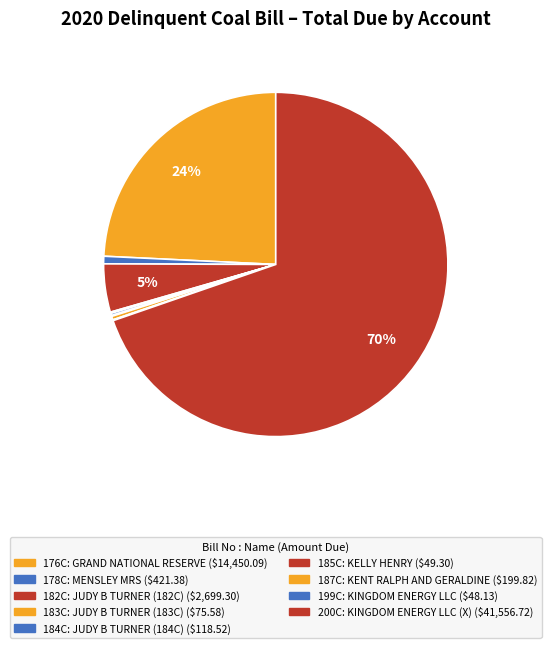

Combined, what portion of the pie is 200C and 183C?

69.8%